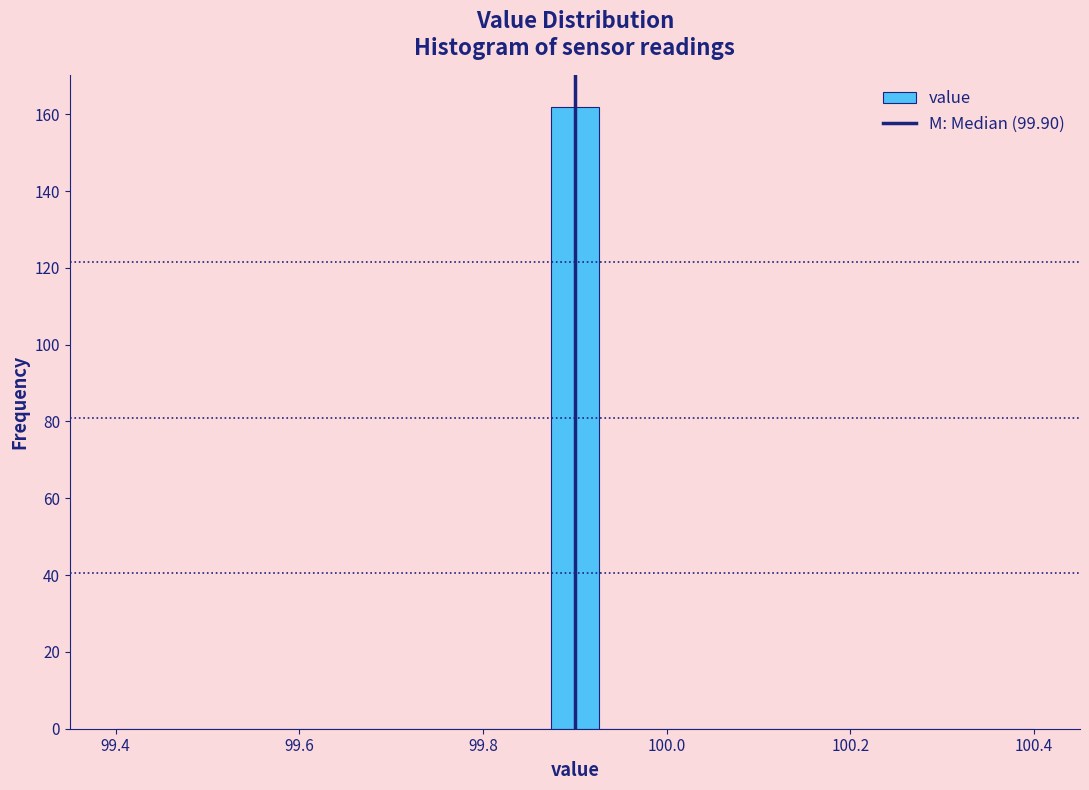

Around what value on the x-axis is the tallest bar? Give the approximate position of its centre, as read against the axis.

99.90